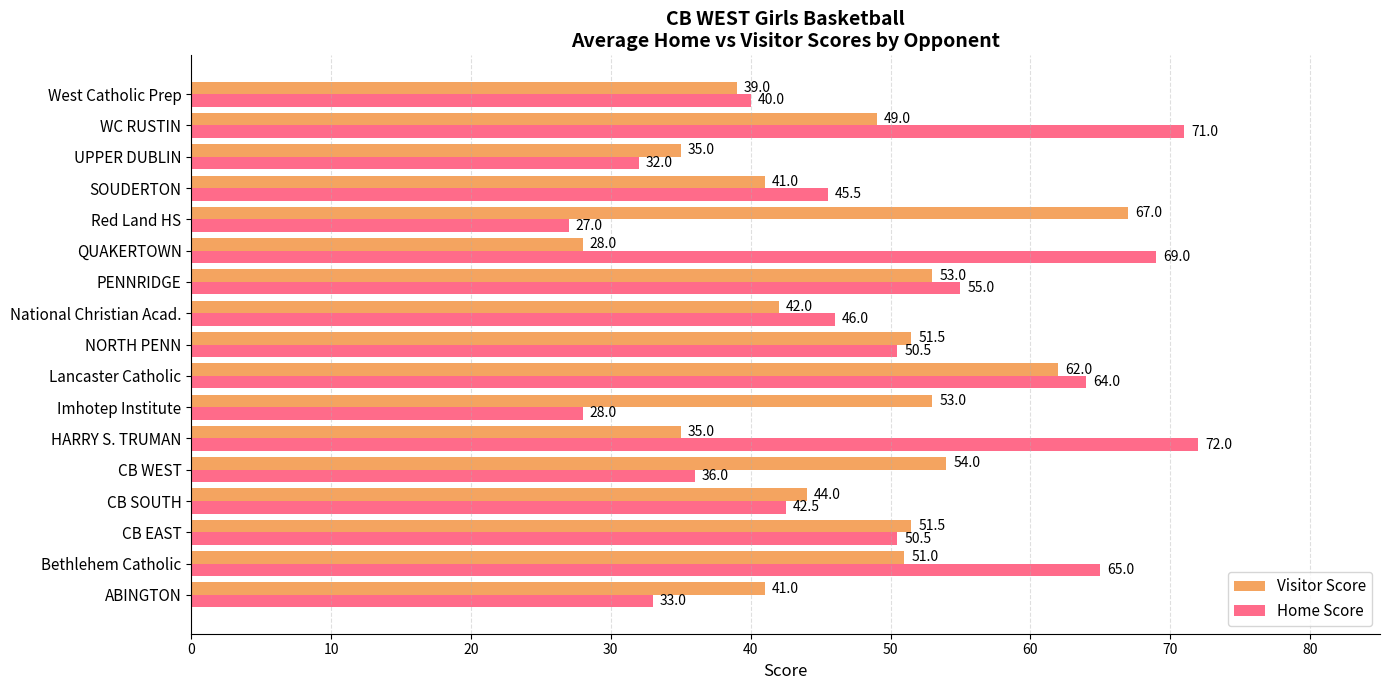

Rank the series by their average value, from lowest to highest.

Visitor Score, Home Score